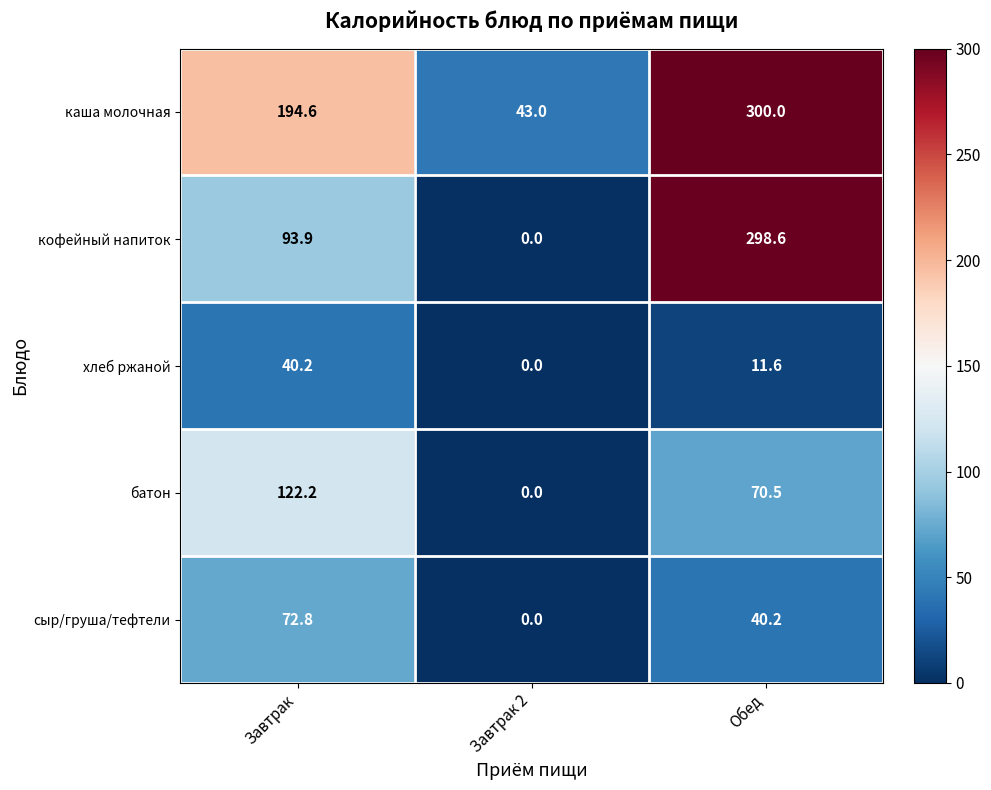

What is the average value of the кофейный напиток series?

130.8